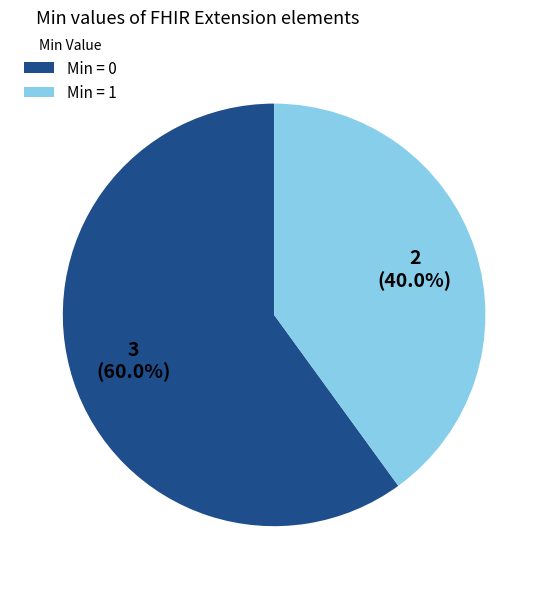

What is the smallest slice in the pie chart?

Min = 1